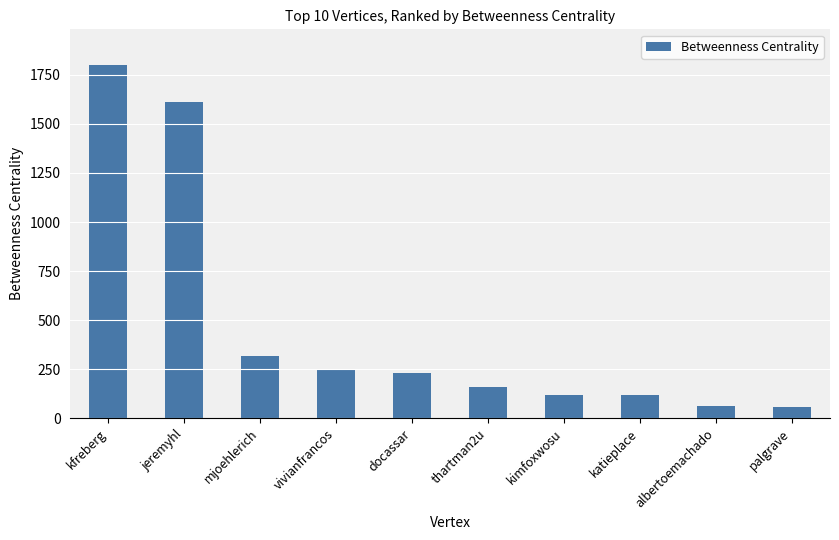

Which has a higher value, palgrave or docassar?

docassar